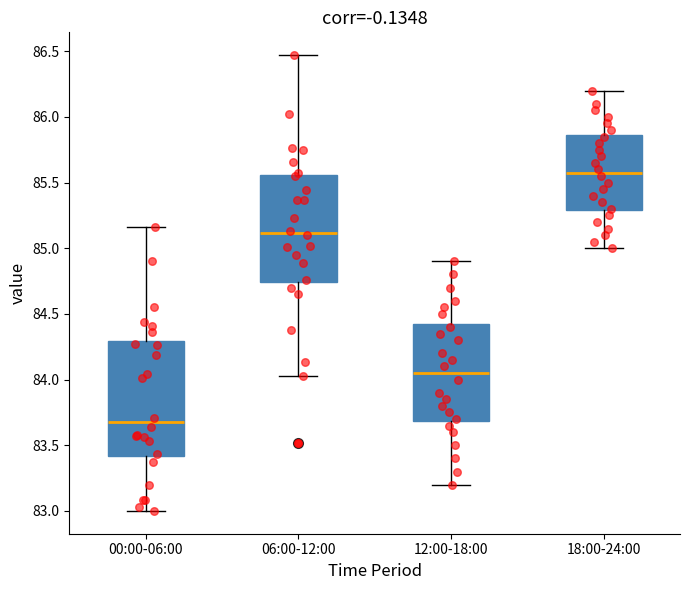

Reading left to right, transcribe this box plot: for each box, give where its median line is, the range the box spans, and where its two whiskers end, as read against the y-axis. The values are not printed on the chart, so give them approximately, as read against the axis.

00:00-06:00: median 83.70, box 83.40 to 84.30, whiskers 83.00 to 85.15
06:00-12:00: median 85.10, box 84.75 to 85.55, whiskers 84.05 to 86.45
12:00-18:00: median 84.05, box 83.70 to 84.45, whiskers 83.20 to 84.90
18:00-24:00: median 85.60, box 85.30 to 85.85, whiskers 85.00 to 86.20